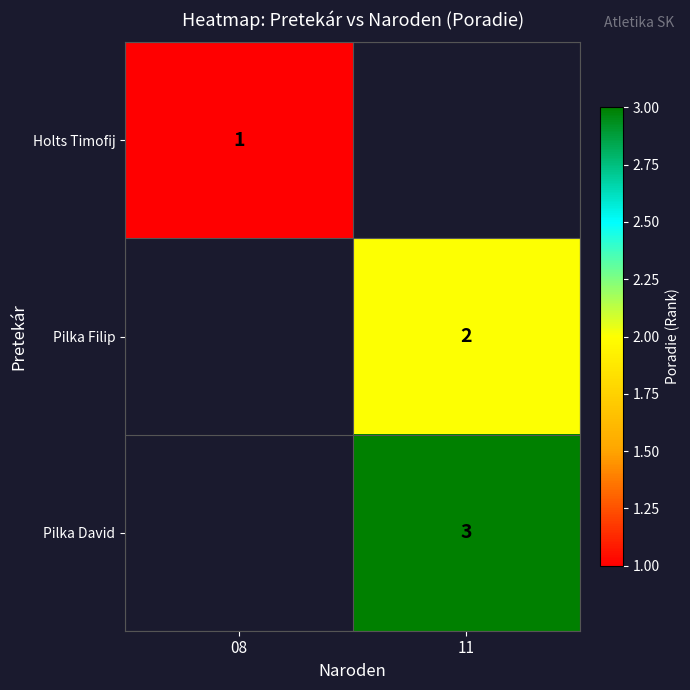

The value of Pilka David at 11 is 5. True or false?

False